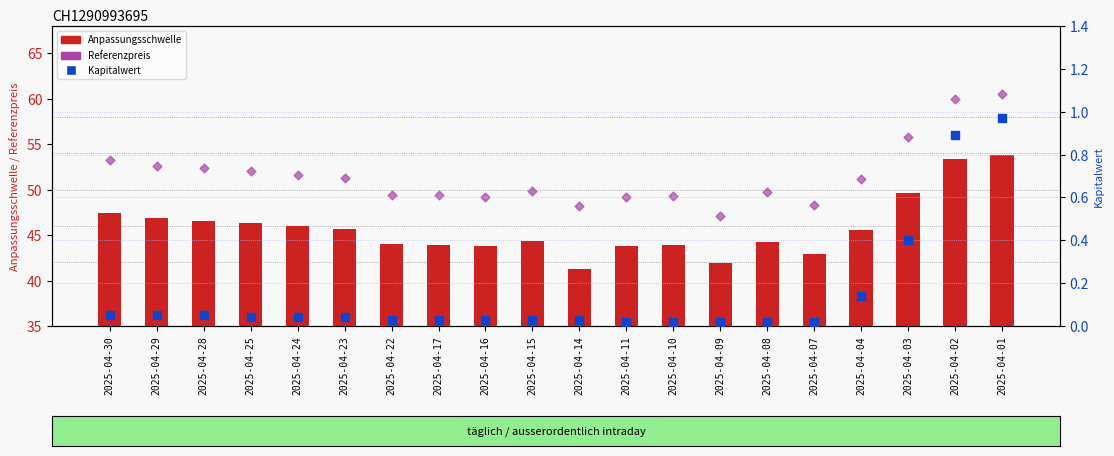

What is the total value across all series at 2025-04-02?

114.1